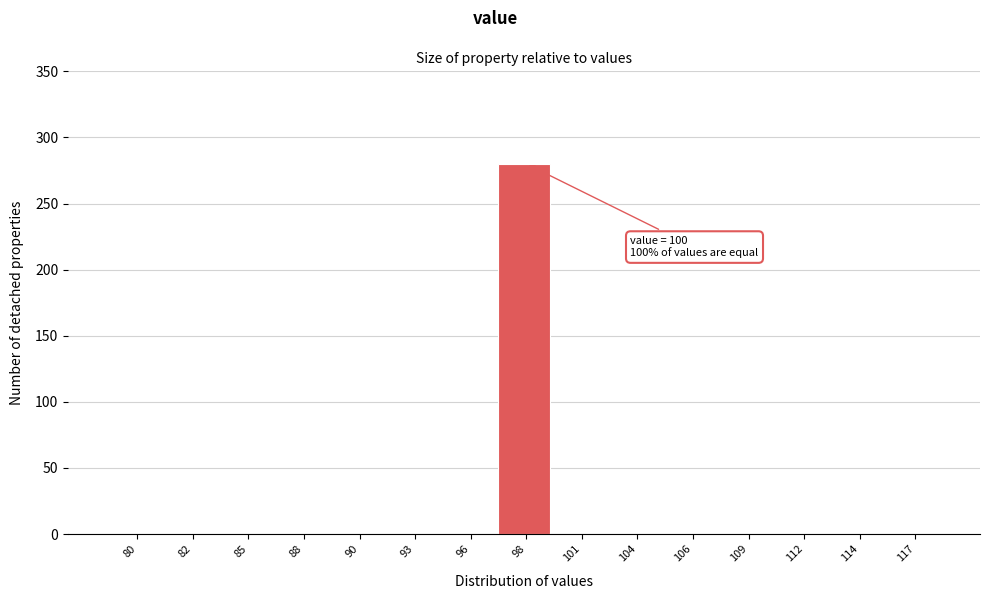

Reading left to right, extract all data points from this chart.

80=0	82=0	85=0	88=0	90=0	93=0	96=0	98=280	101=0	104=0	106=0	109=0	112=0	114=0	117=0